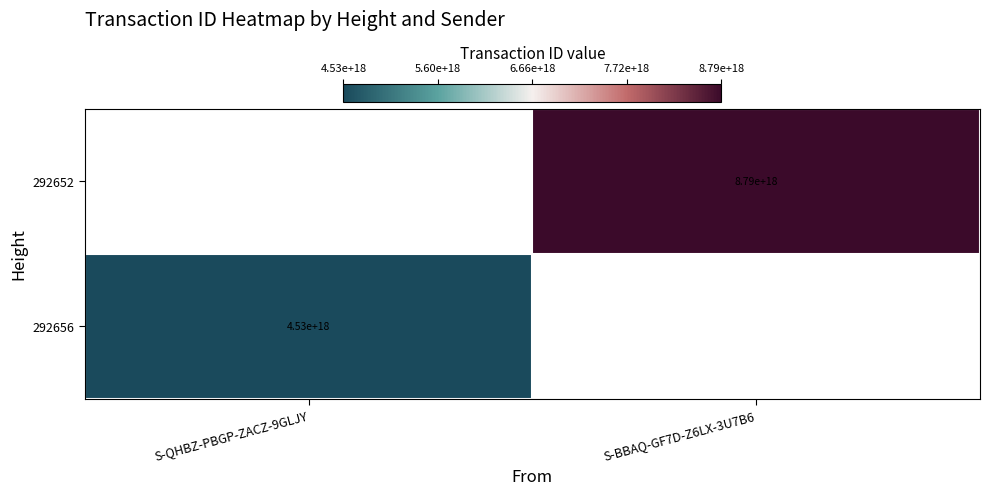

True or false: 292652 has a value of 4966709441965238272 at S-BBAQ-GF7D-Z6LX-3U7B6.

False